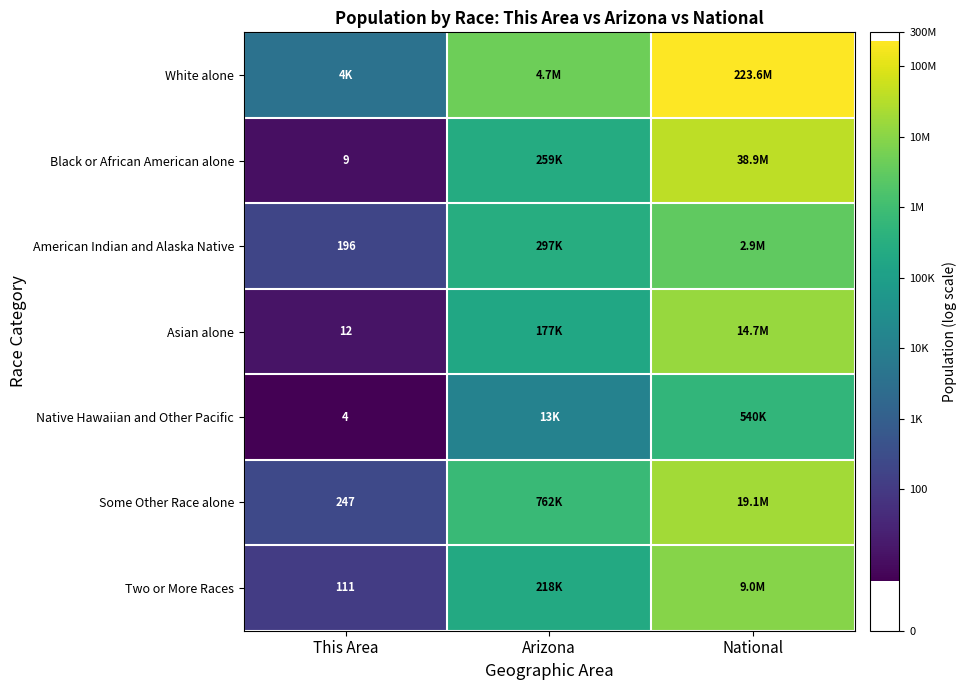

Which series has the largest total across all categories?

White alone